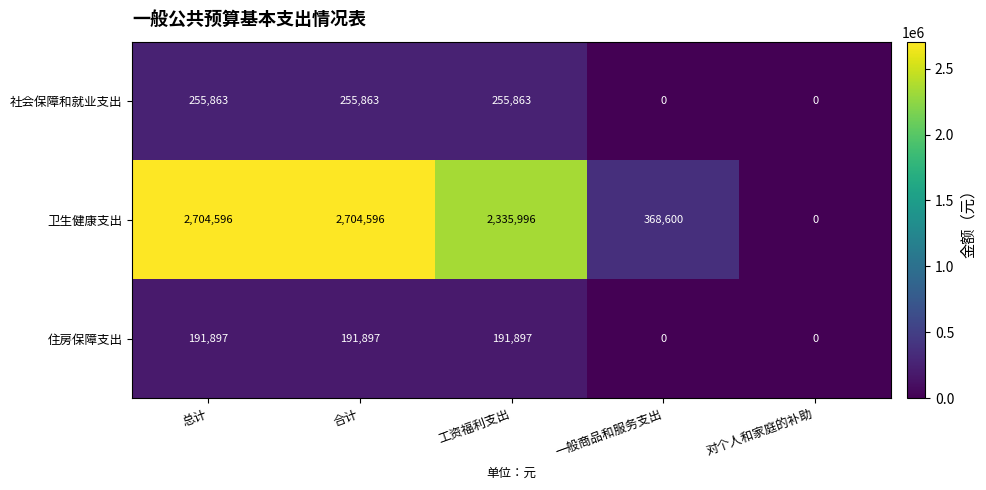

List the series in order of their peak value, highest first.

卫生健康支出, 社会保障和就业支出, 住房保障支出